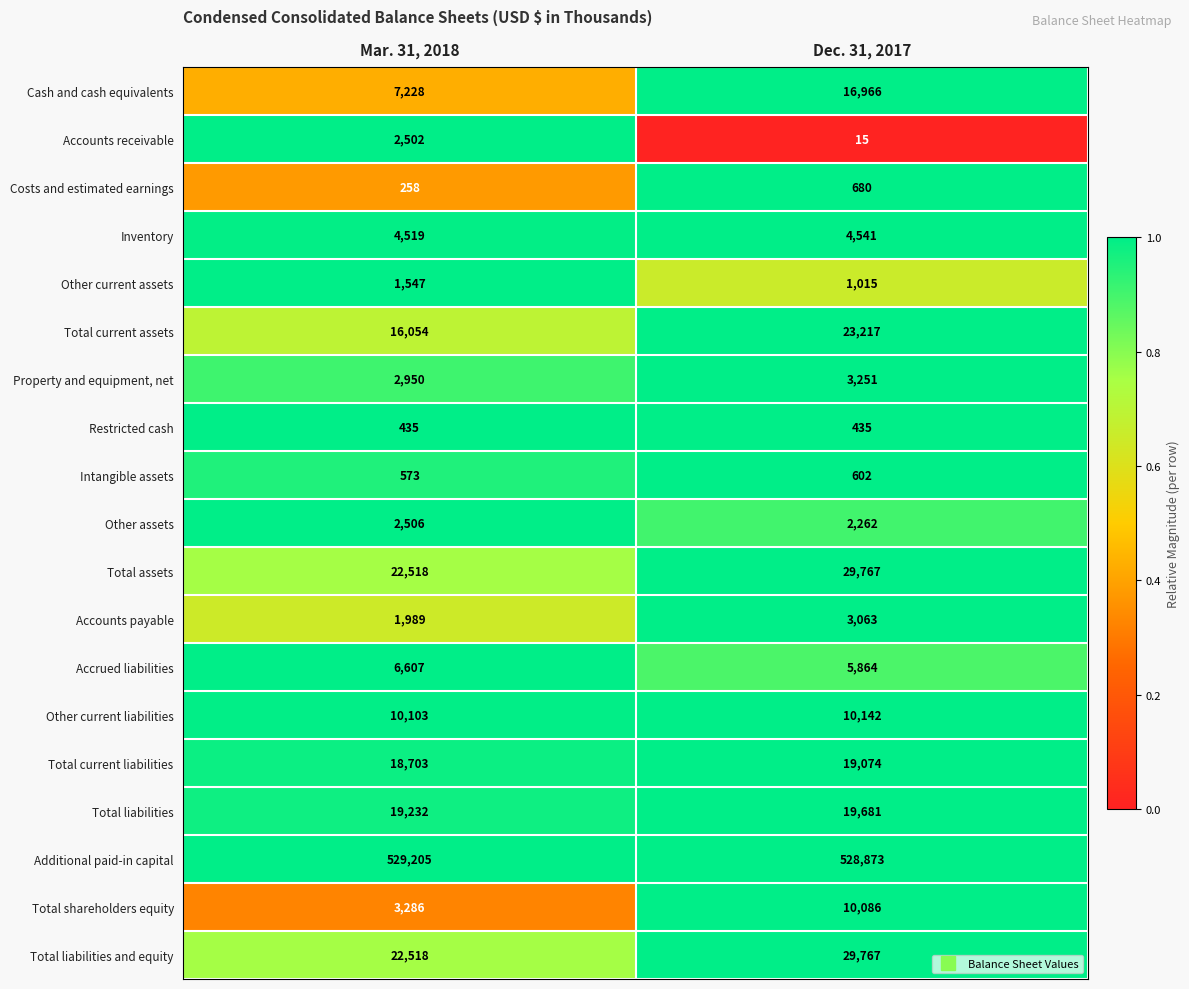

Rank the categories by Accrued liabilities value from lowest to highest.

Dec. 31, 2017, Mar. 31, 2018